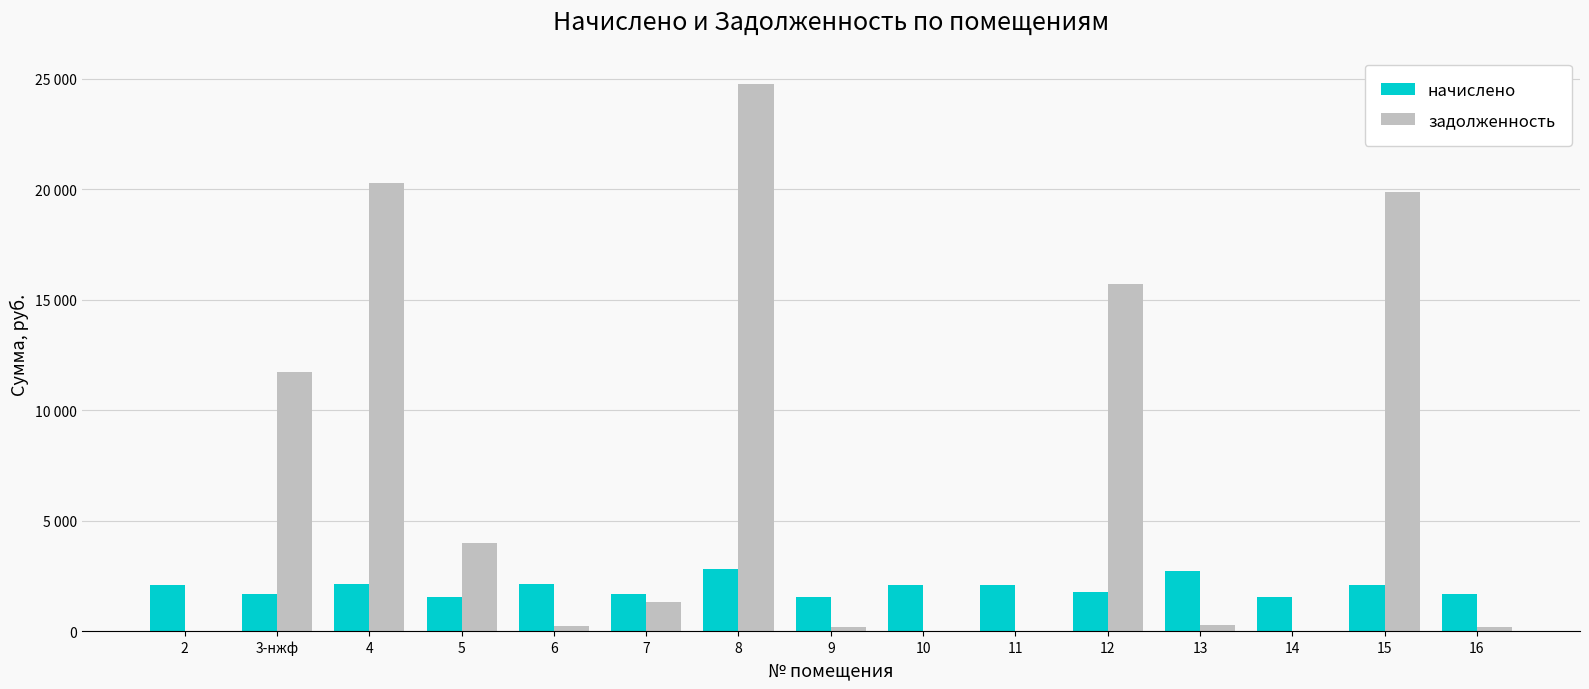

What are all the series names shown in the legend?

начислено, задолженность